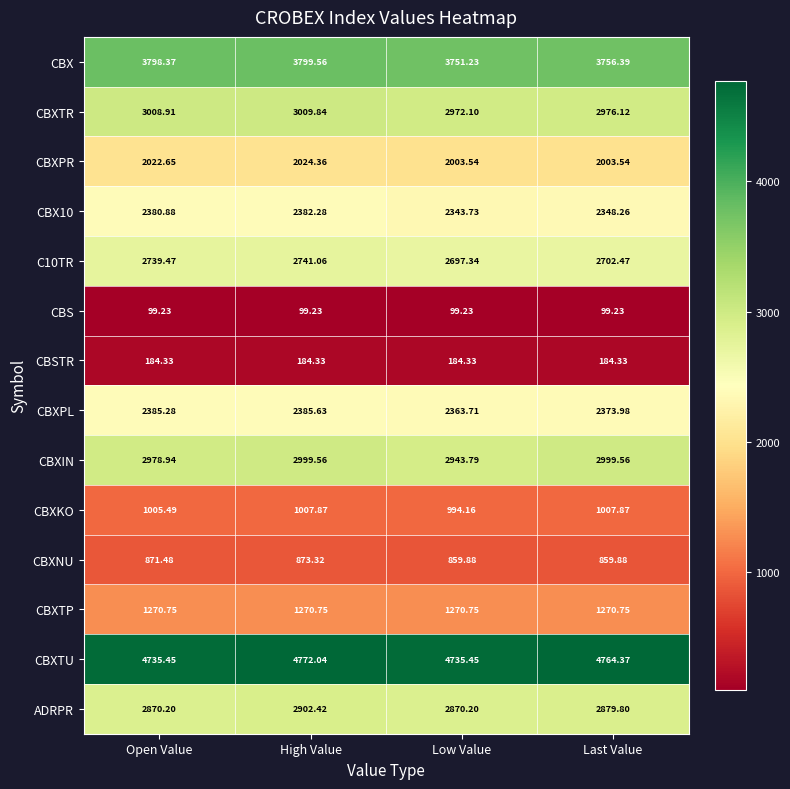

Which series has the widest spread of values?

CBXIN